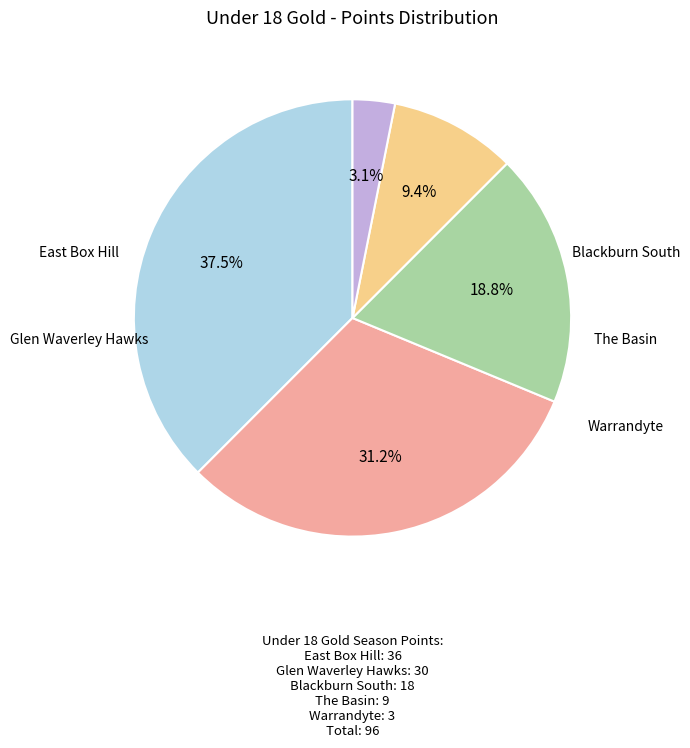

Do Glen Waverley Hawks and Blackburn South together represent more than half of the pie?

No